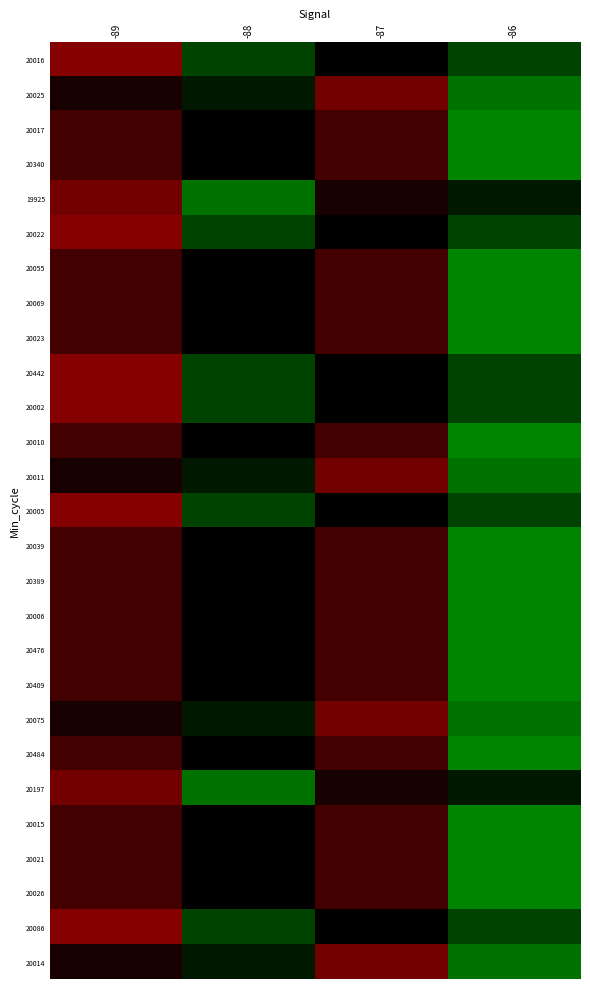

Count the number of categories in the chart.

4